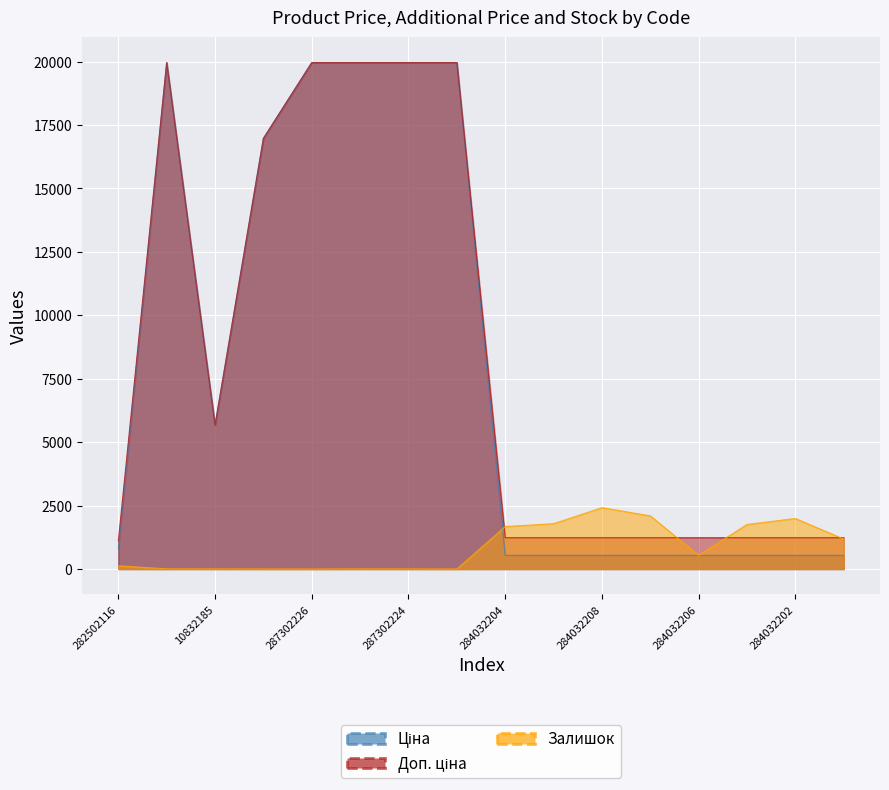

How many interior local valleys does the Залишок series have?

3